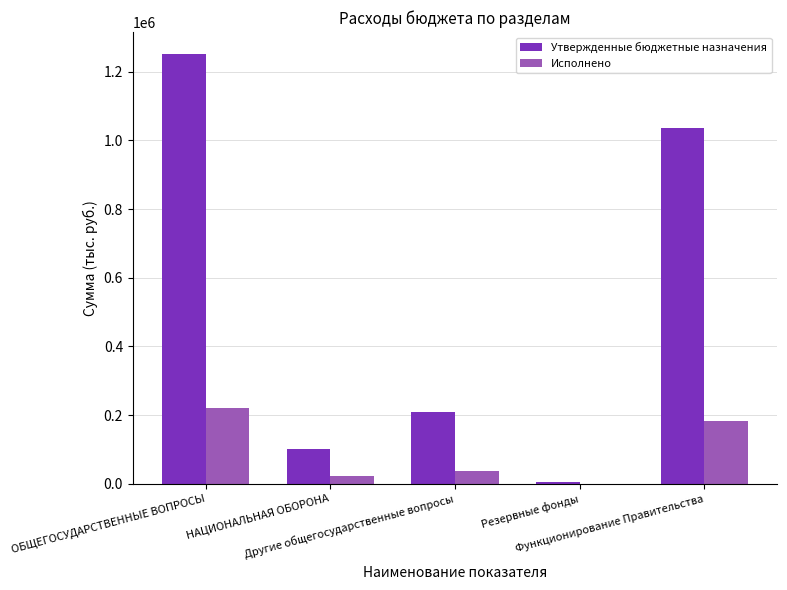

How many data points in Исполнено are above 37310?

3